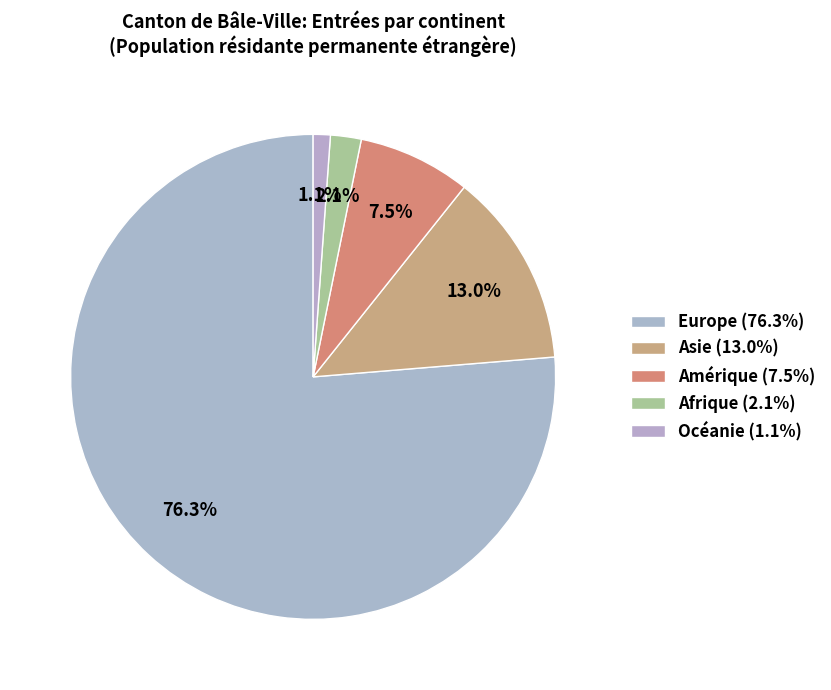

Does Amérique account for over 50% of the chart?

No